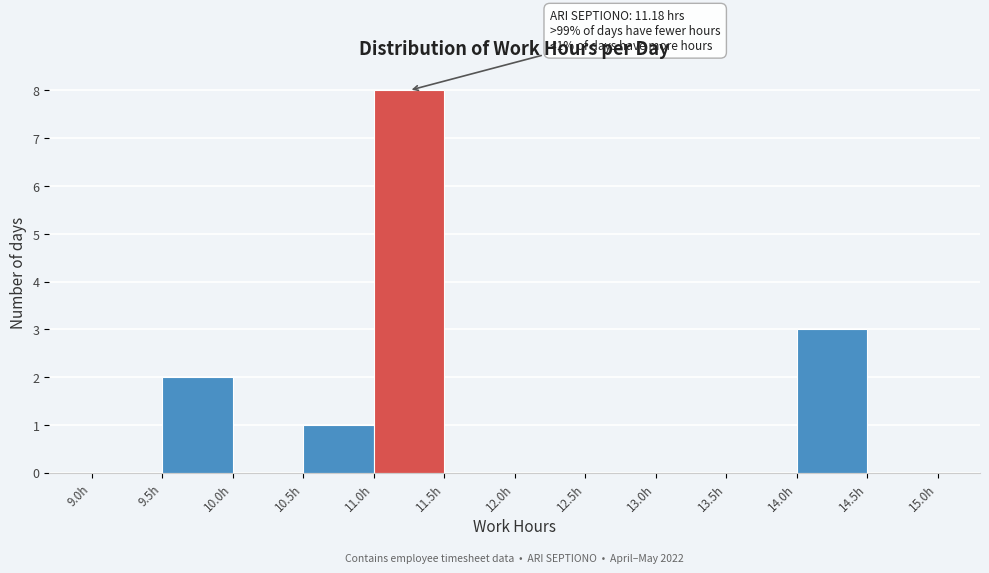

Which range on the x-axis has the tallest bar?

11.0 to 11.5